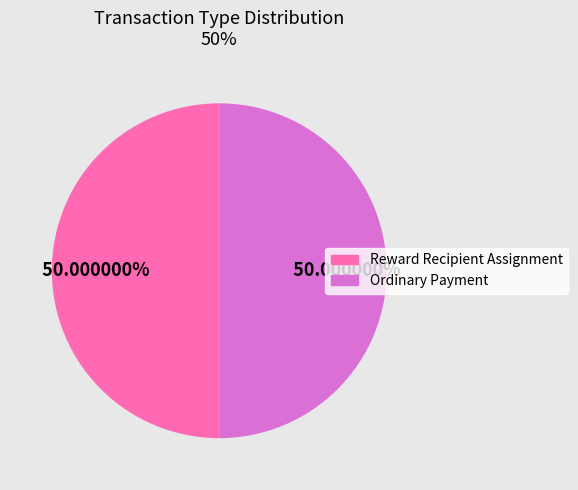

Combined, do Ordinary Payment and Reward Recipient Assignment account for over 50%?

Yes